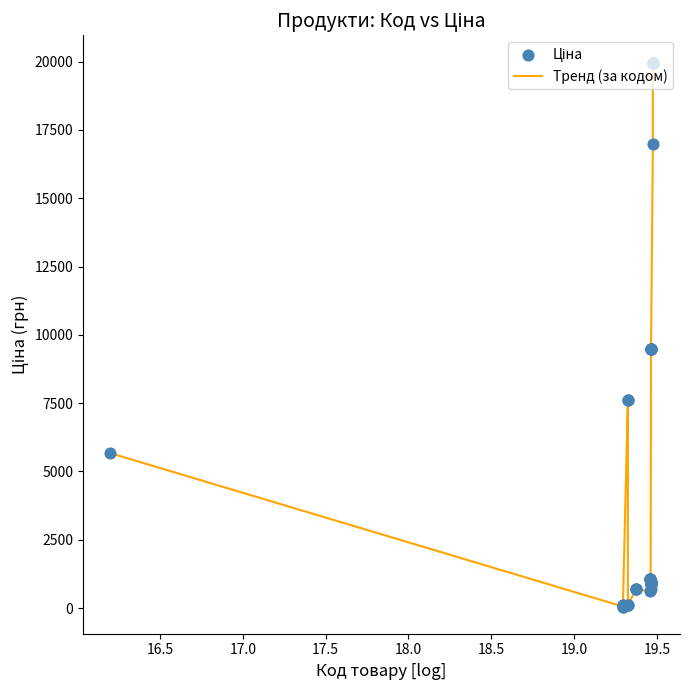

What is the difference between the maximum and minimum values?

19907.1